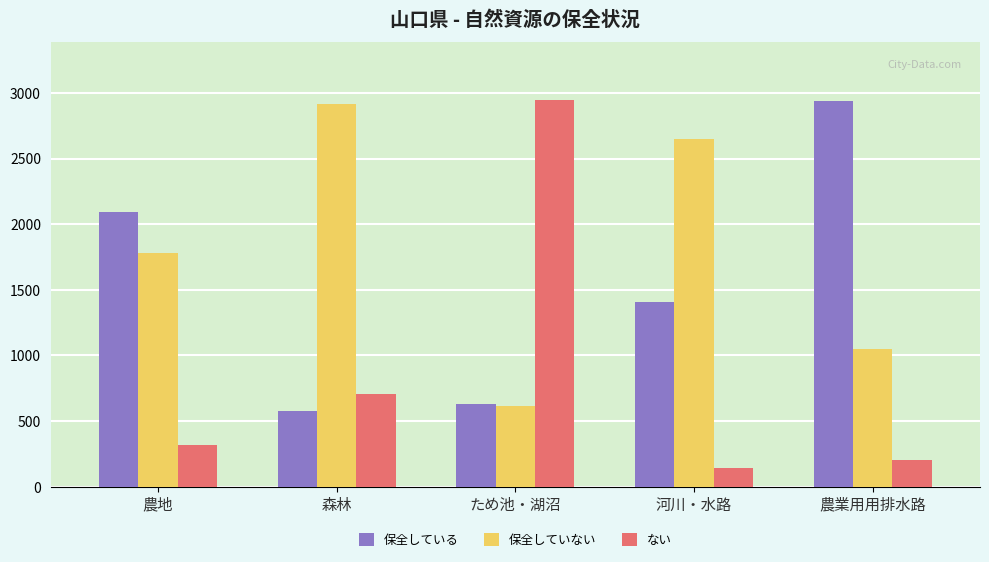

At which label is ない closest to 1543?

森林